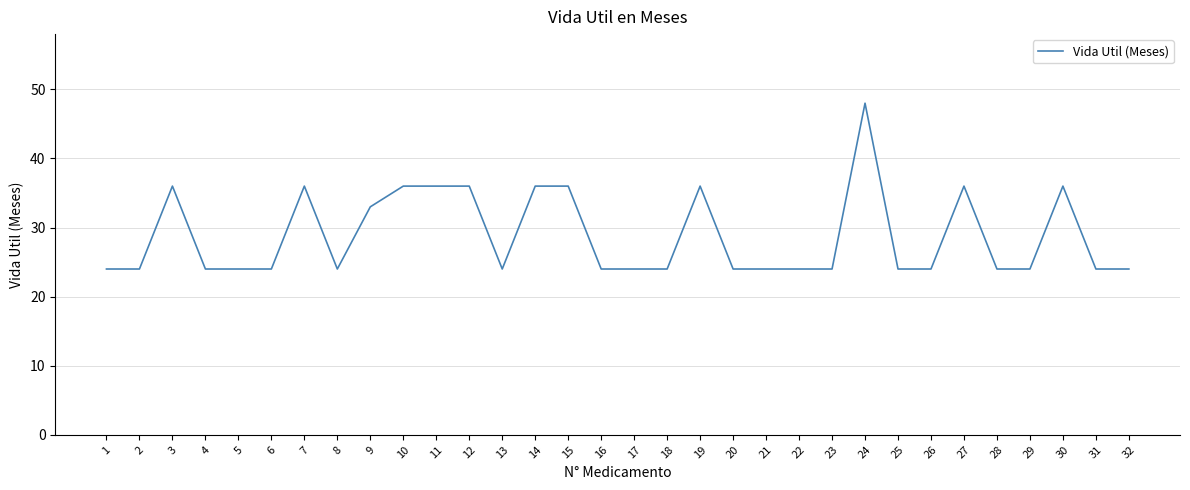

The value at 25 is 31. True or false?

False